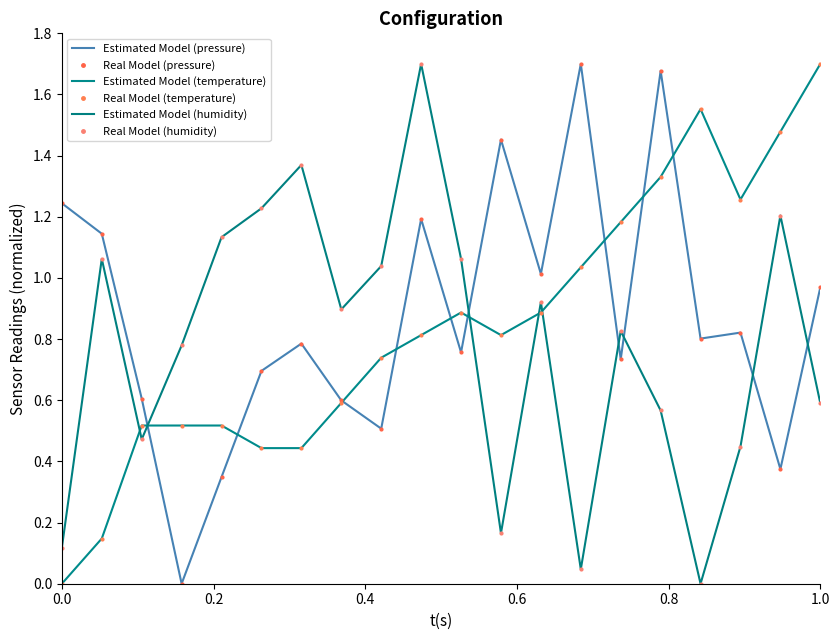

What is the maximum value shown in the chart?

1.7